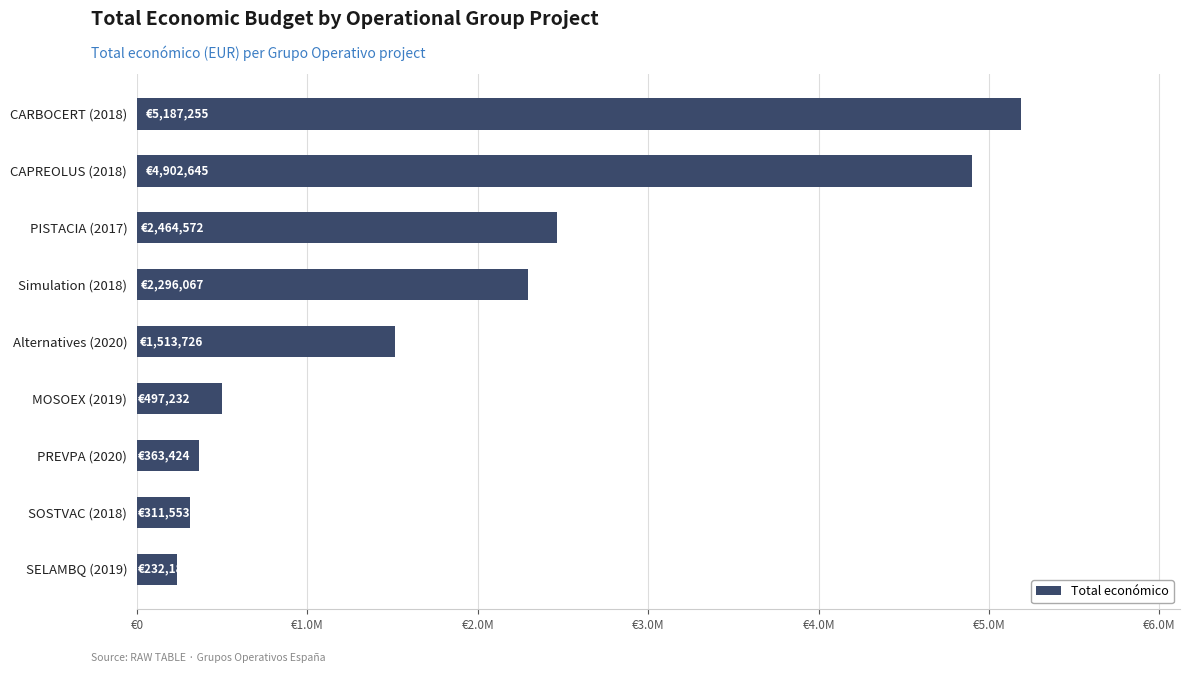

Are the bars horizontal?

Yes